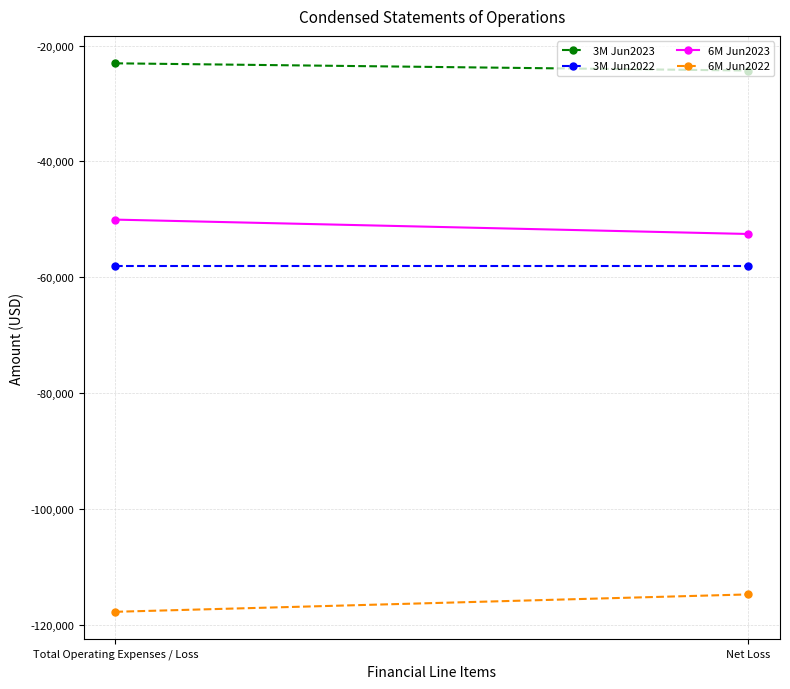

What is the difference between the maximum and minimum values in the 6M Jun2023 series?

2479